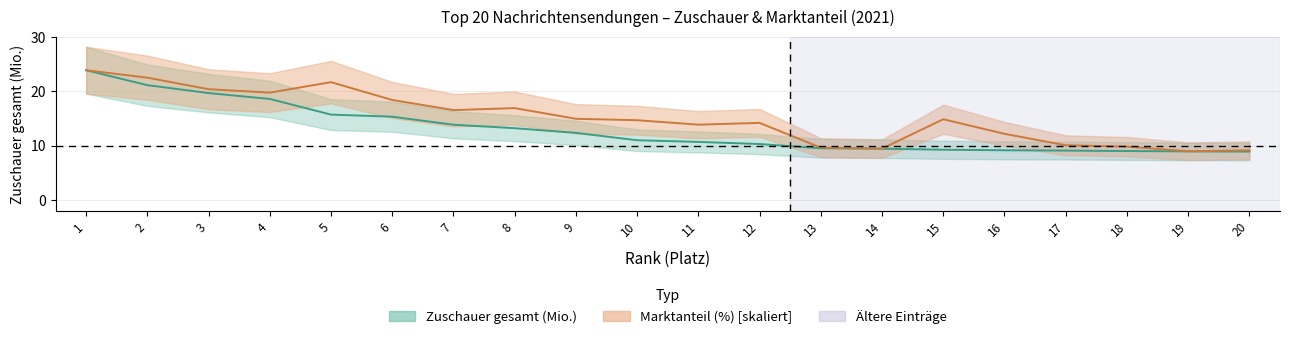

Reading left to right, list all the values displayed in this chart.

Zuschauer gesamt (Mio.): 1=23.9	2=21.1	3=19.7	4=18.6	5=15.7	6=15.4	7=13.9	8=13.2	9=12.4	10=11.0	11=10.7	12=10.3	13=9.5	14=9.5	15=9.3	16=9.2	17=9.1	18=9.0	19=9.0	20=8.9
Marktanteil (%): 1=23.9	2=22.5	3=20.4	4=19.8	5=21.7	6=18.4	7=16.6	8=16.9	9=15.0	10=14.7	11=13.9	12=14.2	13=9.7	14=9.5	15=14.9	16=12.2	17=10.1	18=9.8	19=9.0	20=9.2